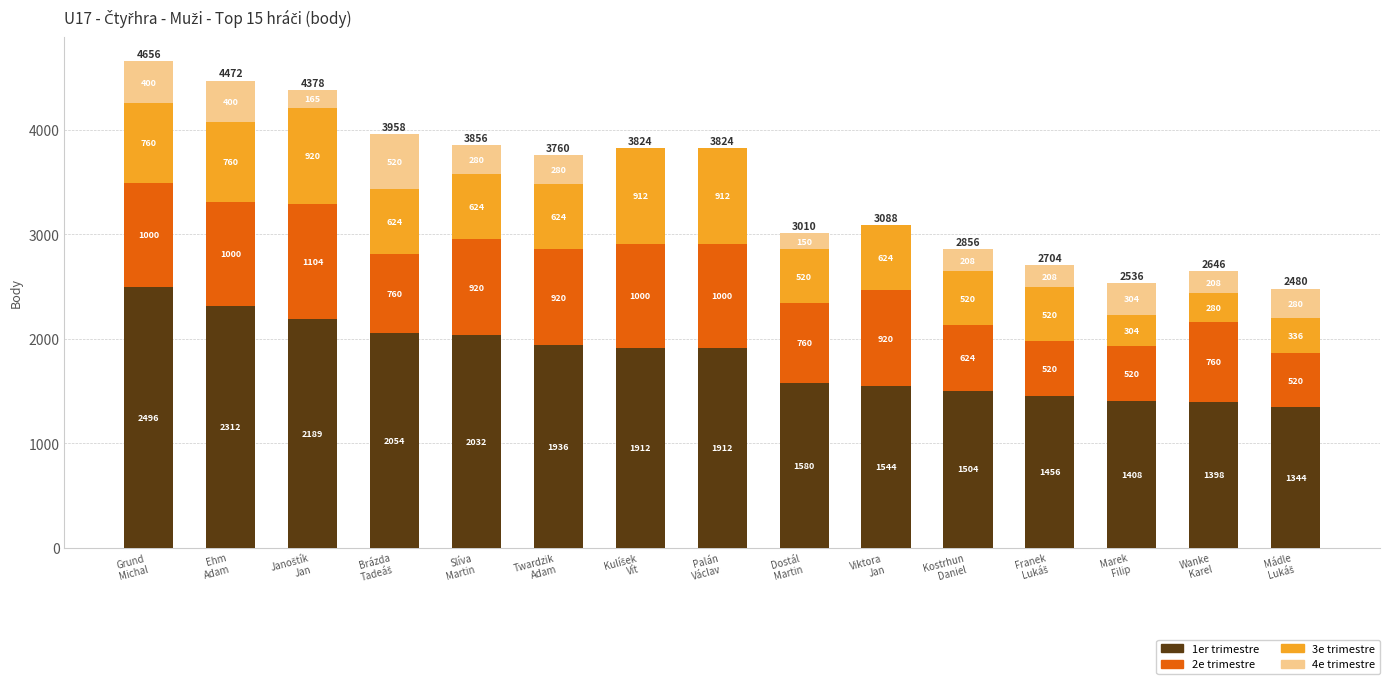

What is the maximum value for 1er trimestre?

2496